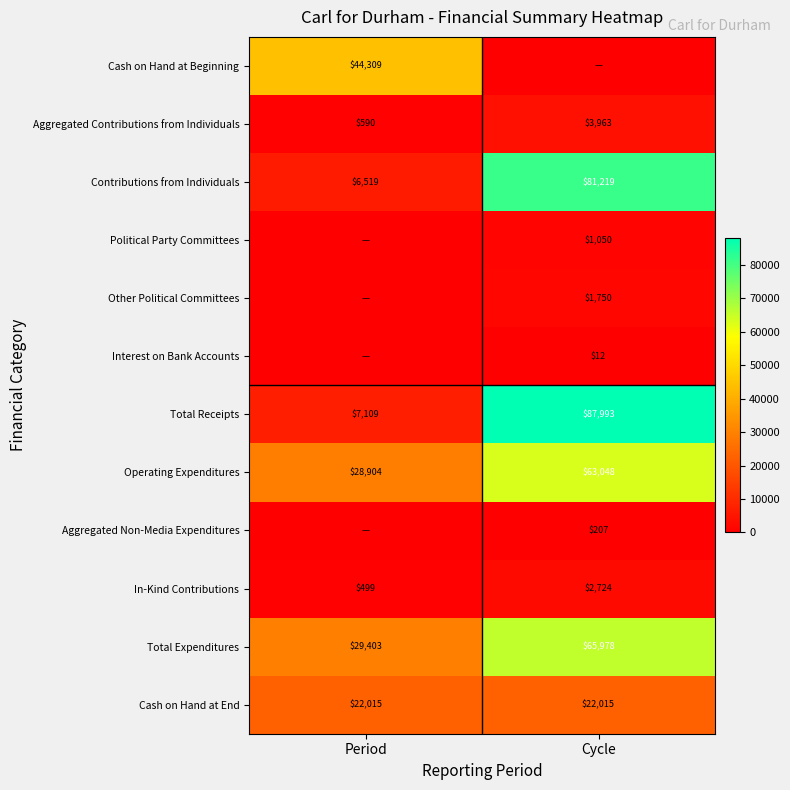

The Other Political Committees series shows 516.5 at Cycle. True or false?

False